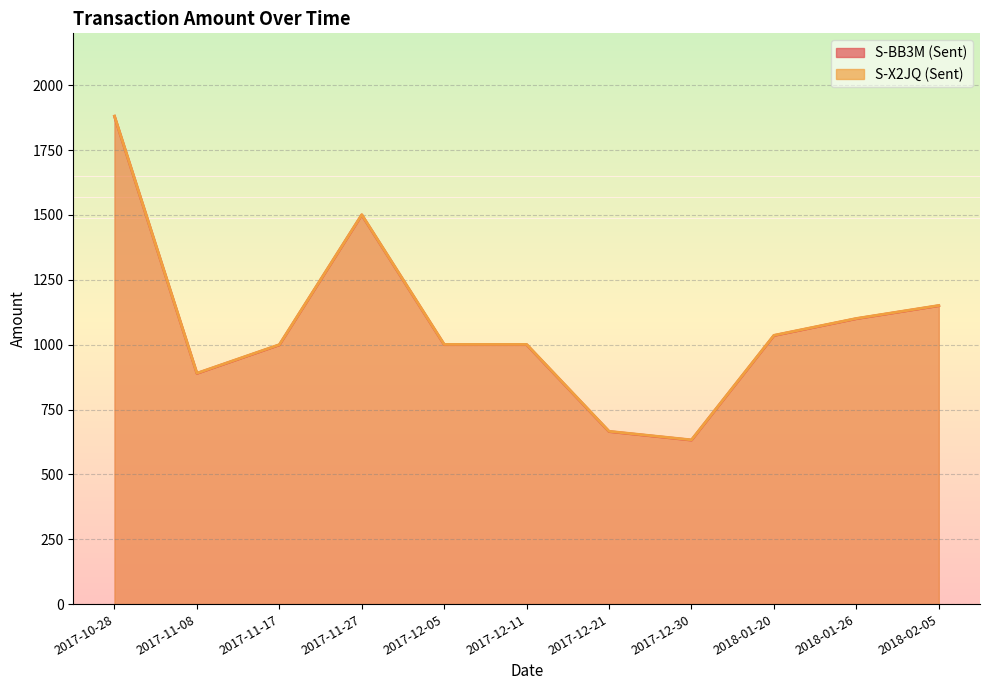

List the series in order of their overall mean, highest first.

S-X2JQ (Sent), S-BB3M (Sent)